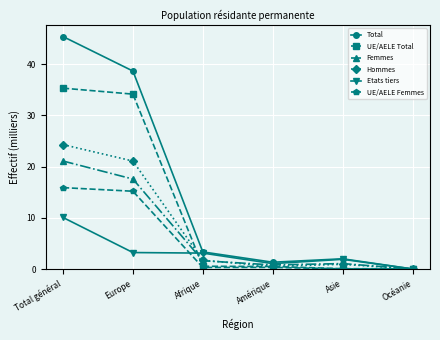

Which series has the largest range (max minus min)?

Total